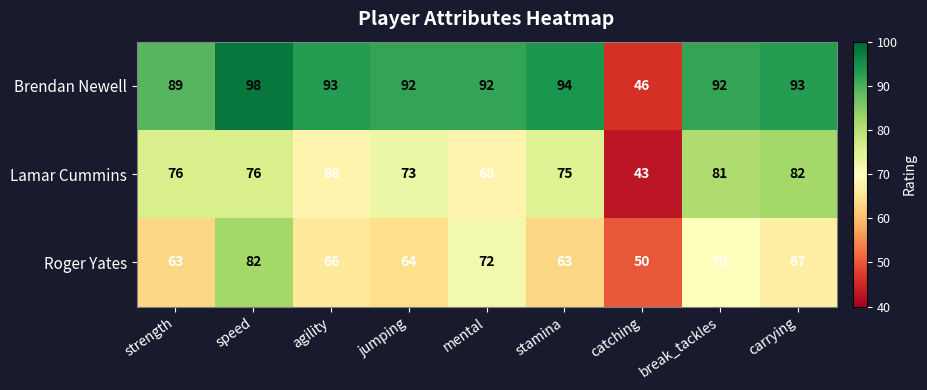

How many series are shown in this chart?

3